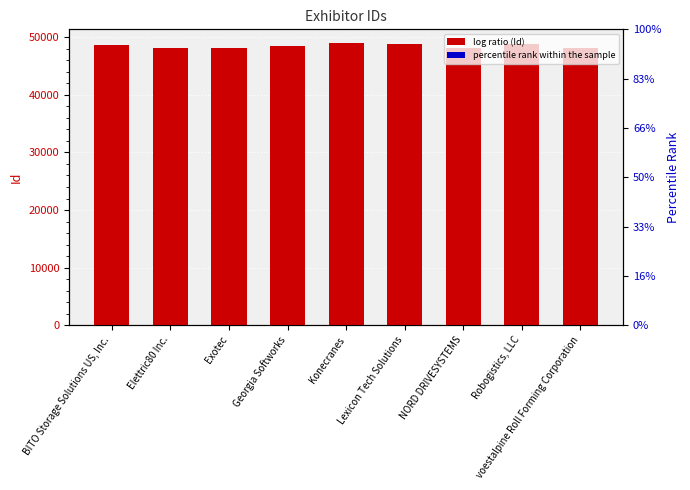

What is the label of the 1st bar from the right?

voestalpine Roll Forming Corporation